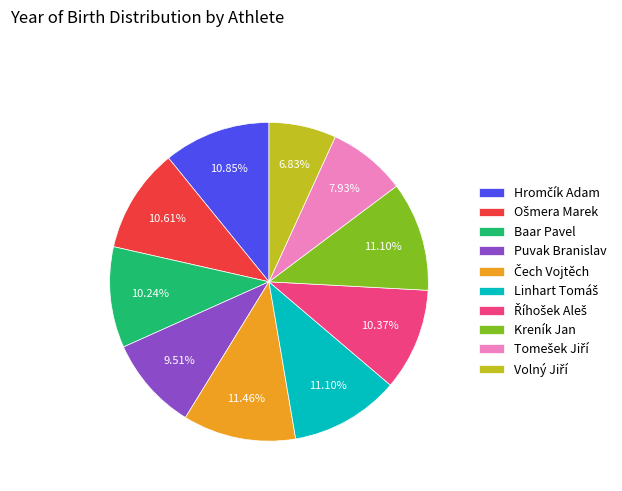

Count the number of slices in the pie.

10